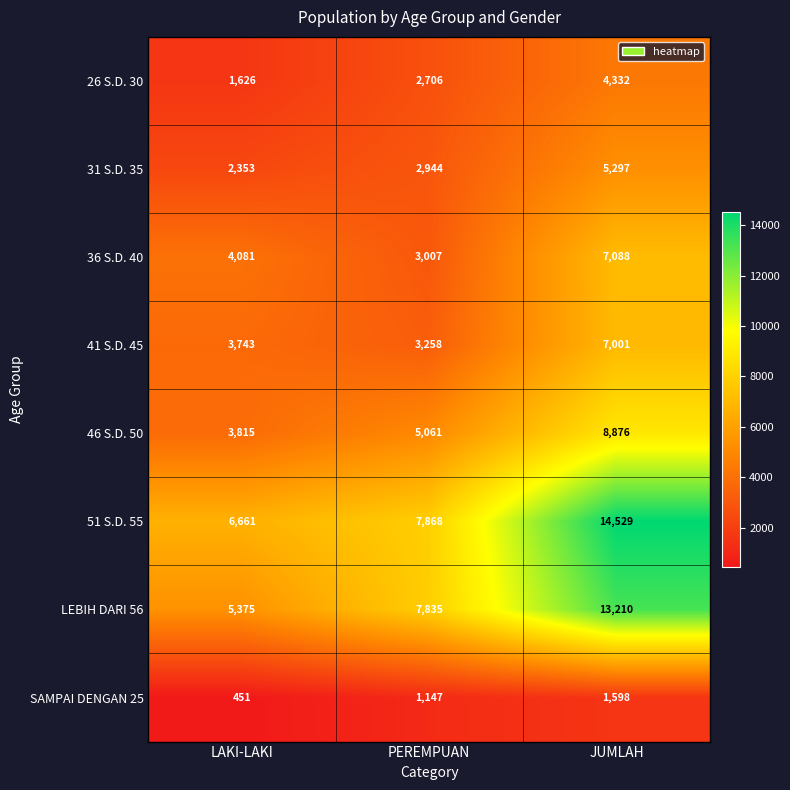

Read the 41 S.D. 45 value at PEREMPUAN, to the nearest 10.

3260